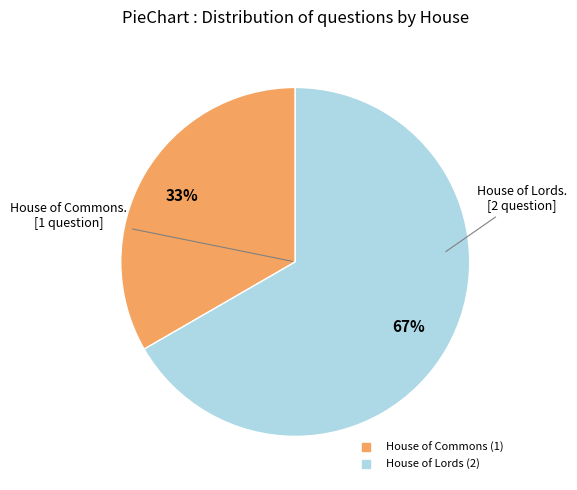

True or false: House of Lords accounts for 61% of the total.

False